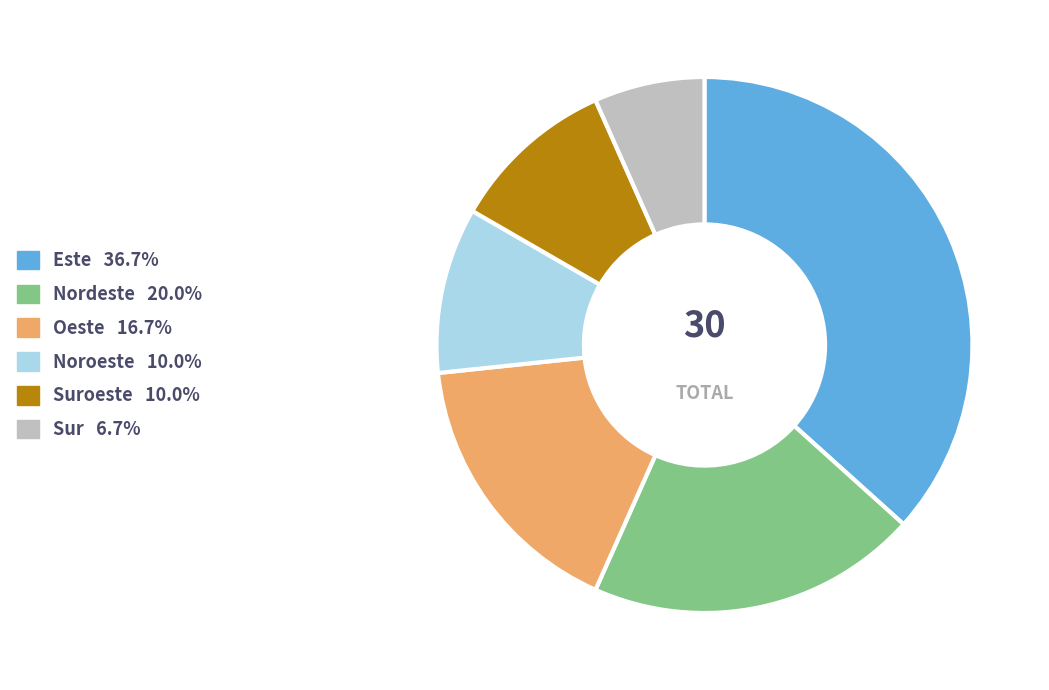

Is there a majority slice in this chart?

No